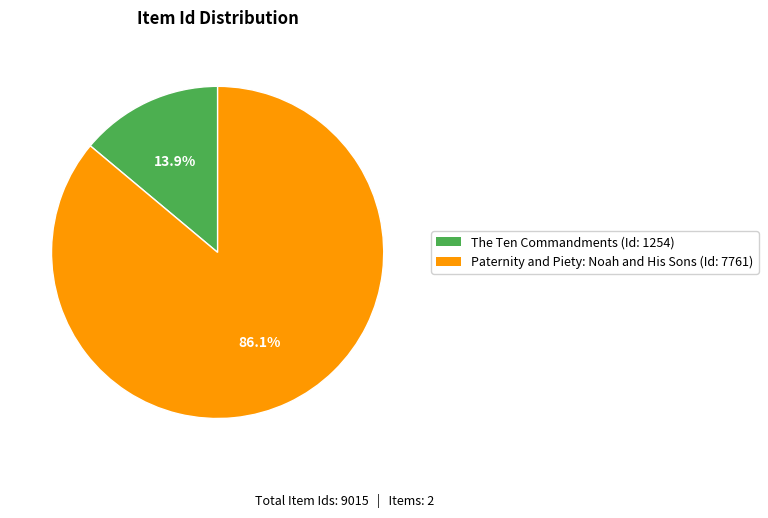

Which has a higher value, Paternity and Piety: Noah and His Sons or The Ten Commandments?

Paternity and Piety: Noah and His Sons